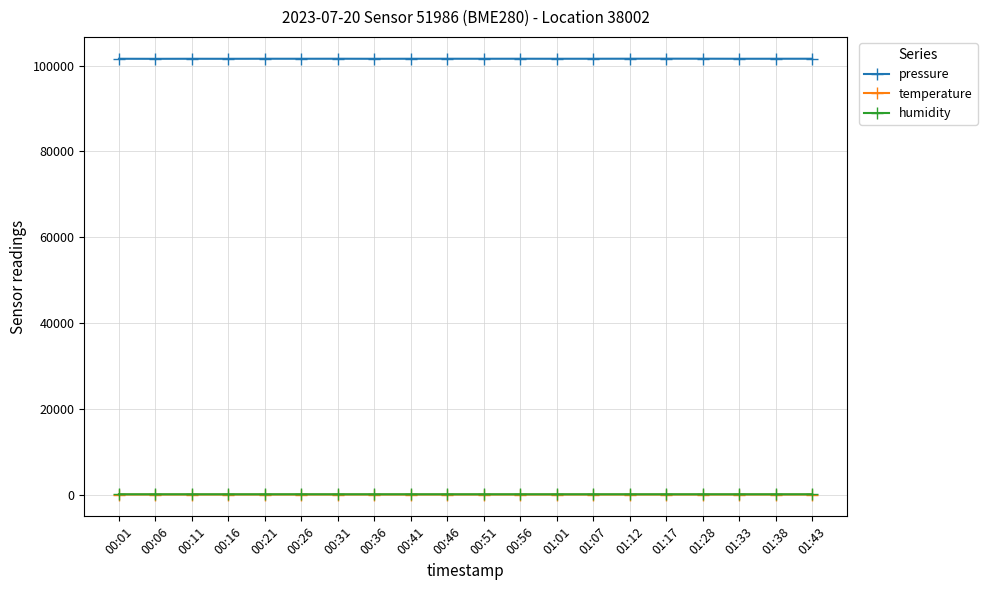

True or false: pressure and humidity cross at least once.

False